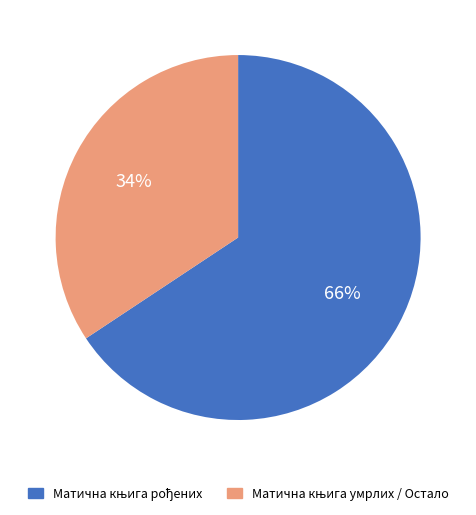

Does any single category account for the majority?

Yes